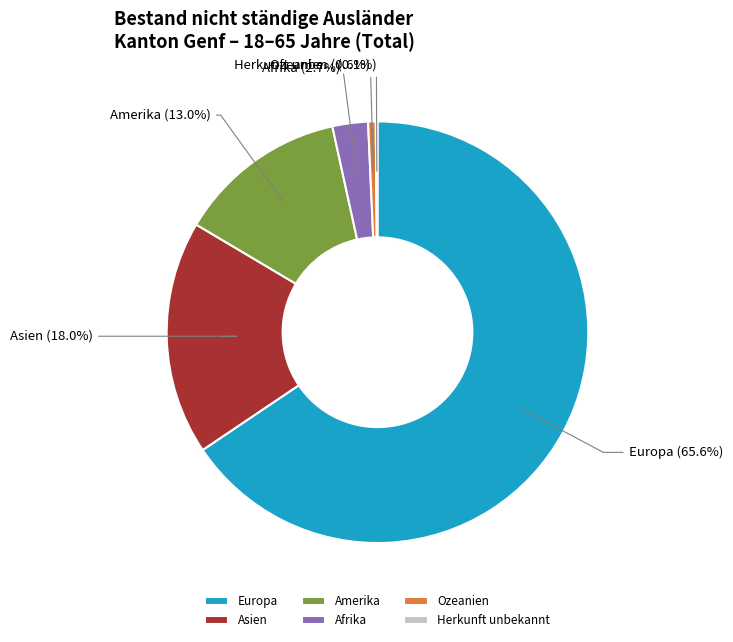

Which slice is the largest?

Europa